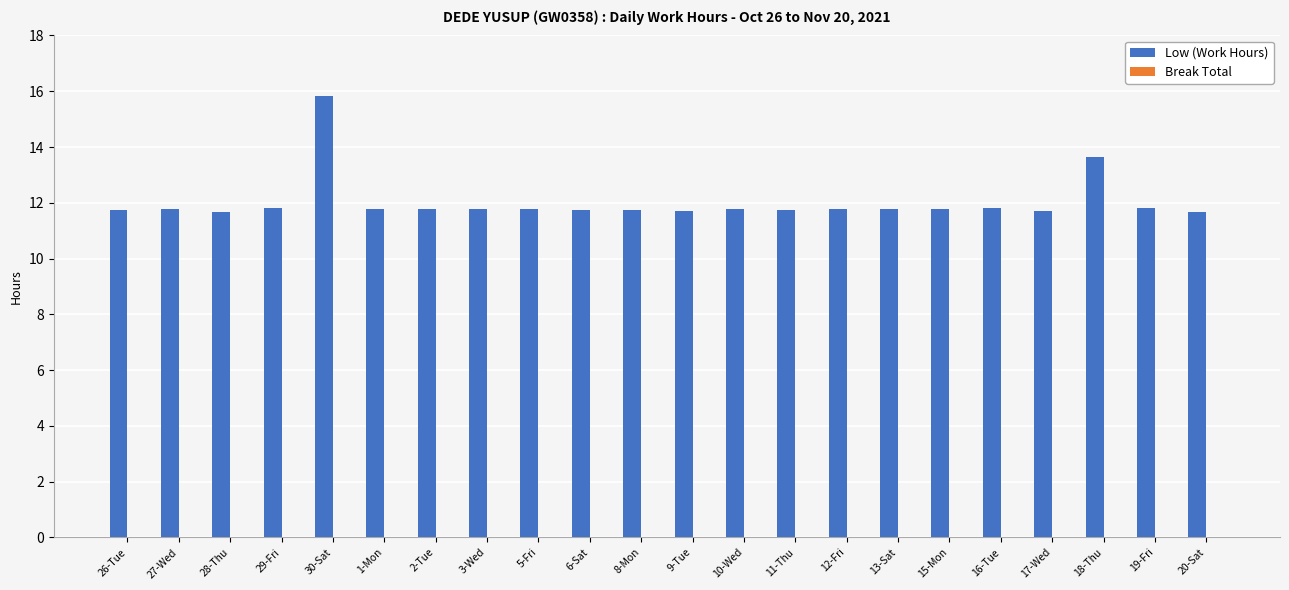

The chart shows a value of 11.8 at 26-Tue. True or false?

True